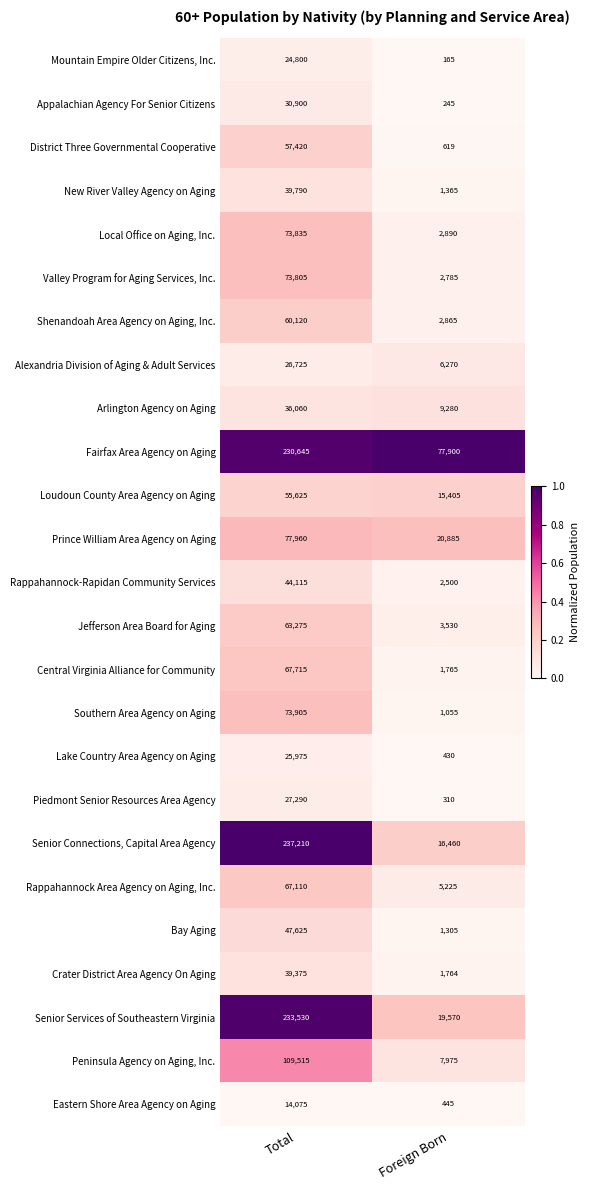

What is the average value of the Piedmont Senior Resources Area Agency series?

13800